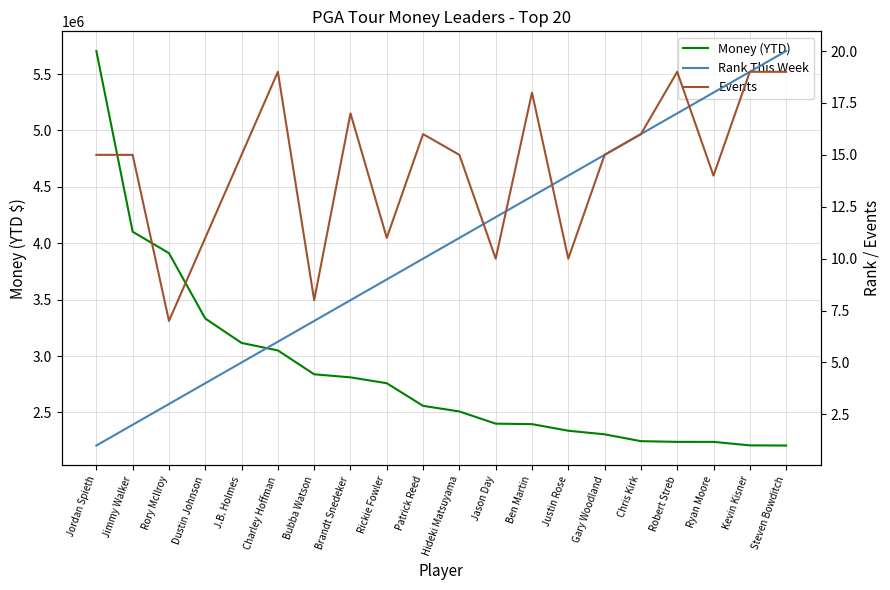

What is the highest value of the Events series?

19